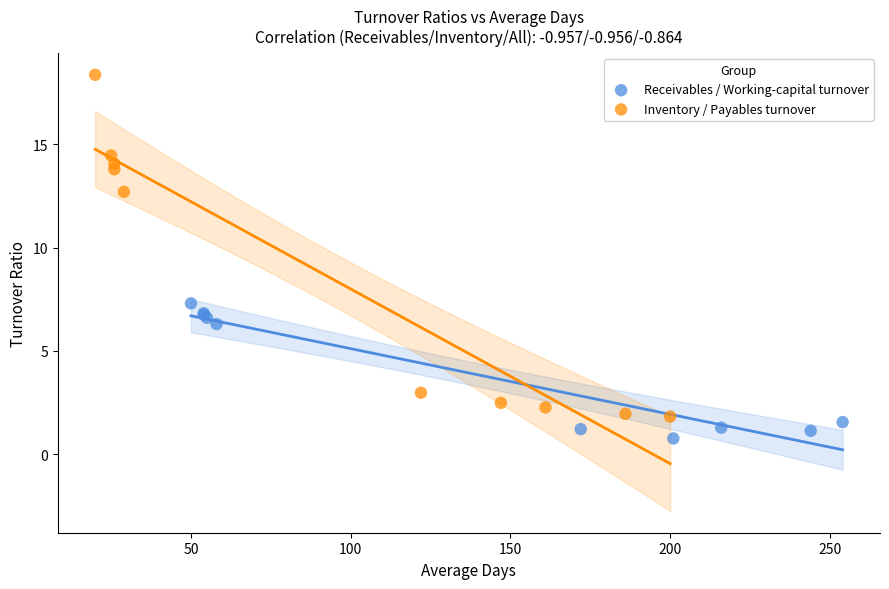

Which series contains the highest Y value?

Inventory / Payables turnover